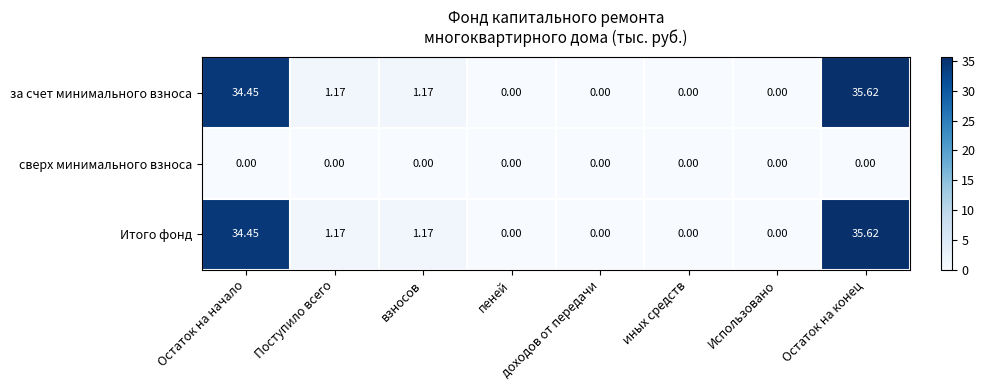

How many categories are shown in the chart?

8